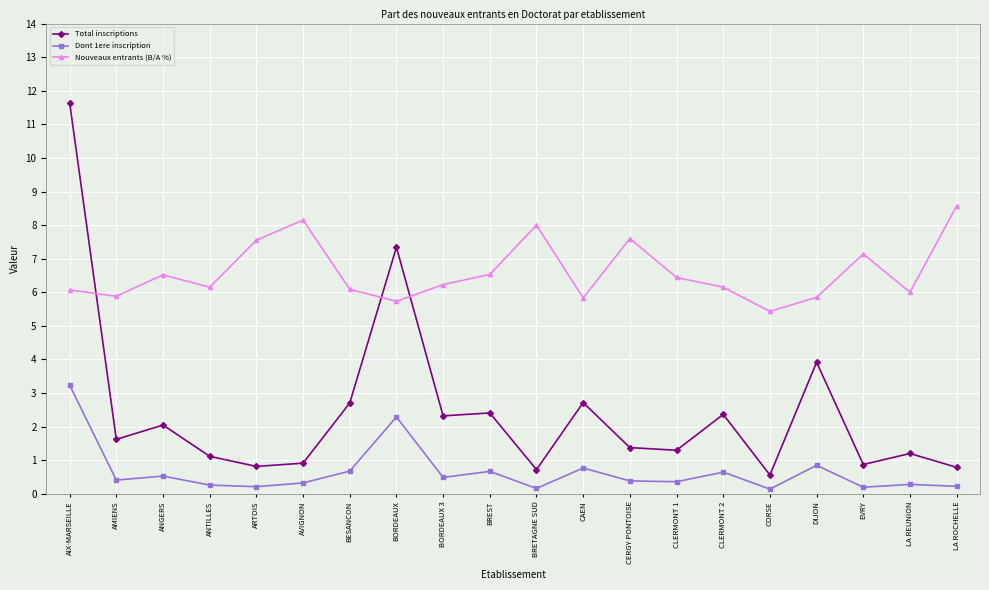

Which series has the widest spread of values?

Total inscriptions